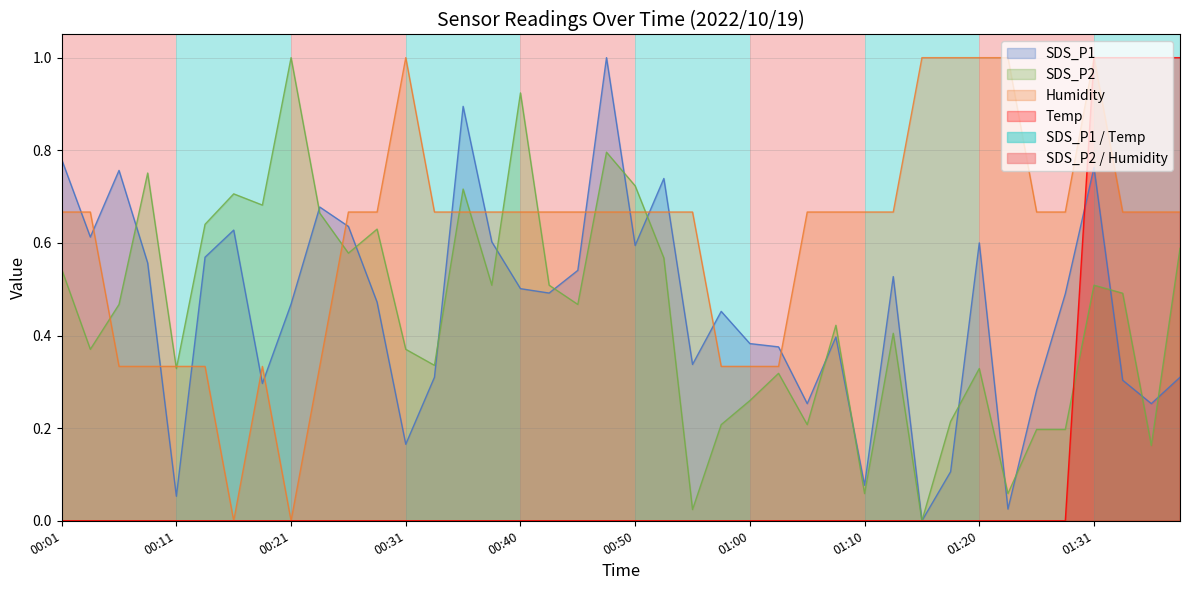

The value of SDS_P1 at 01:34 is 0.3. True or false?

True